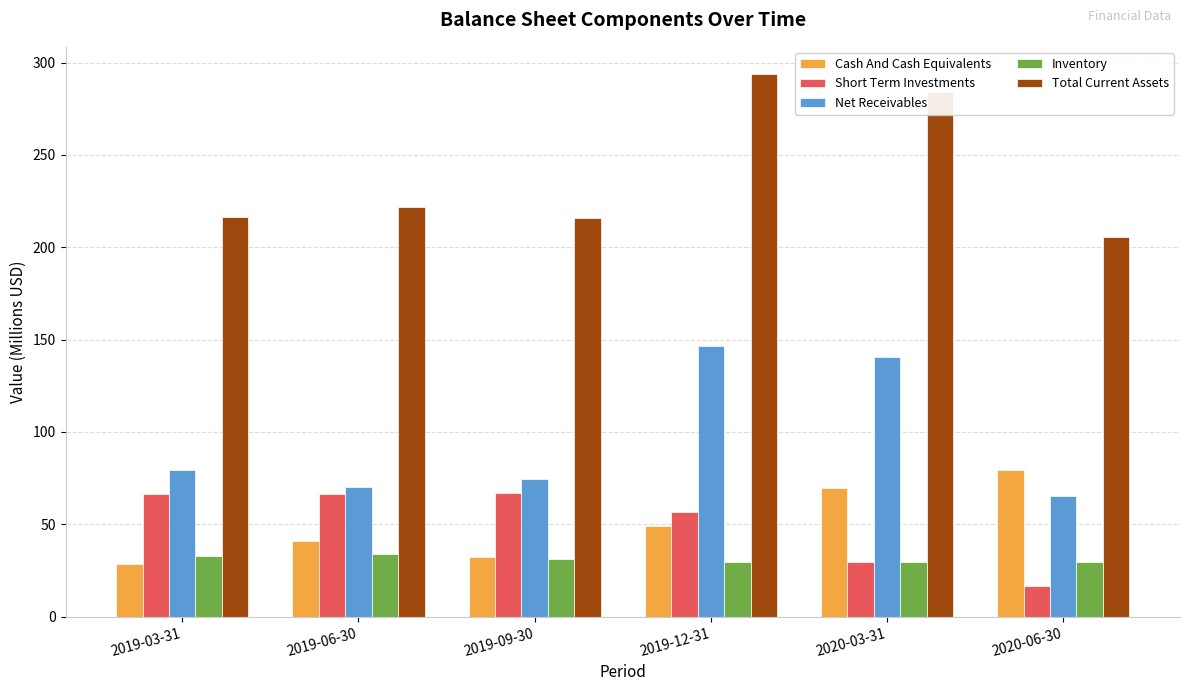

At how many categories does at least one series exceed 178?

6